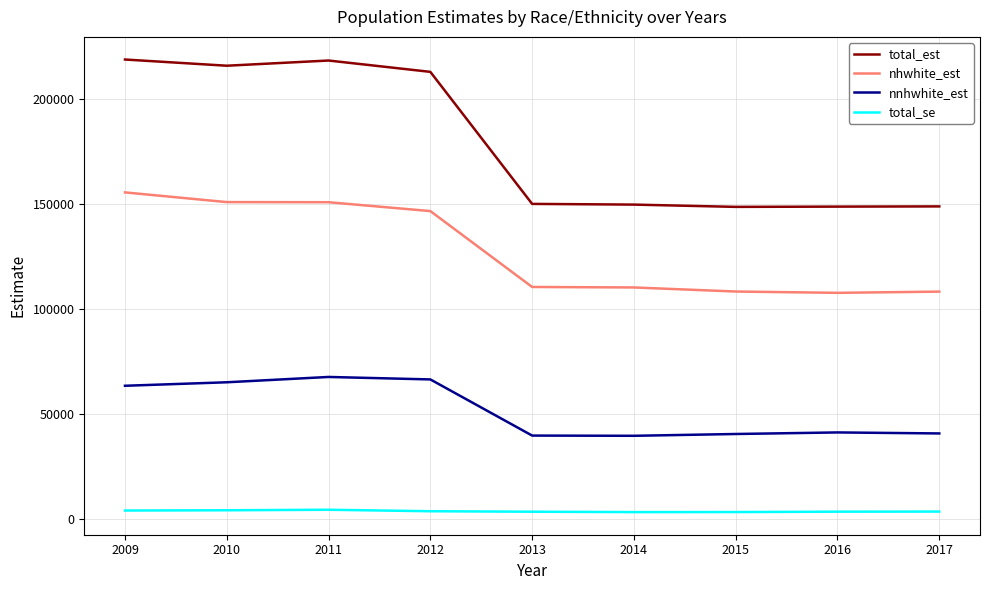

How many lines are shown in the chart?

4